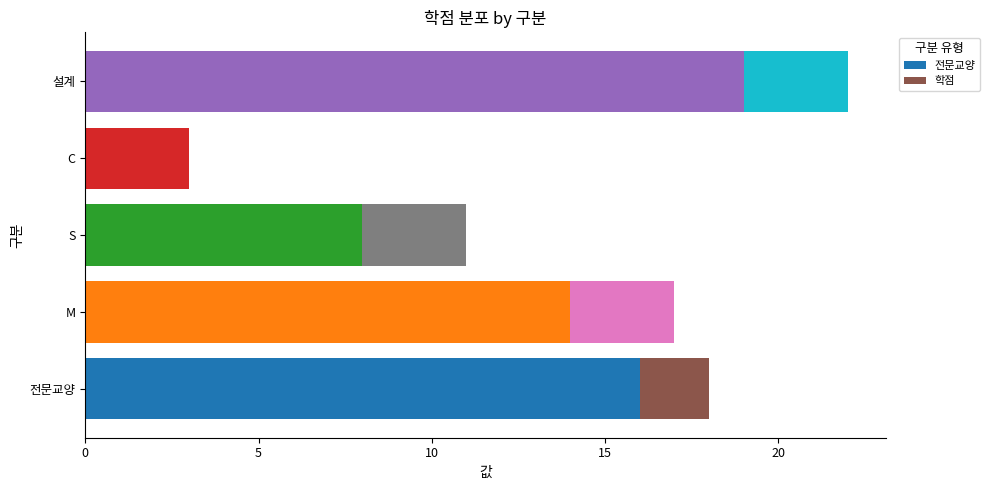

What is the total value across all series at 설계?

22